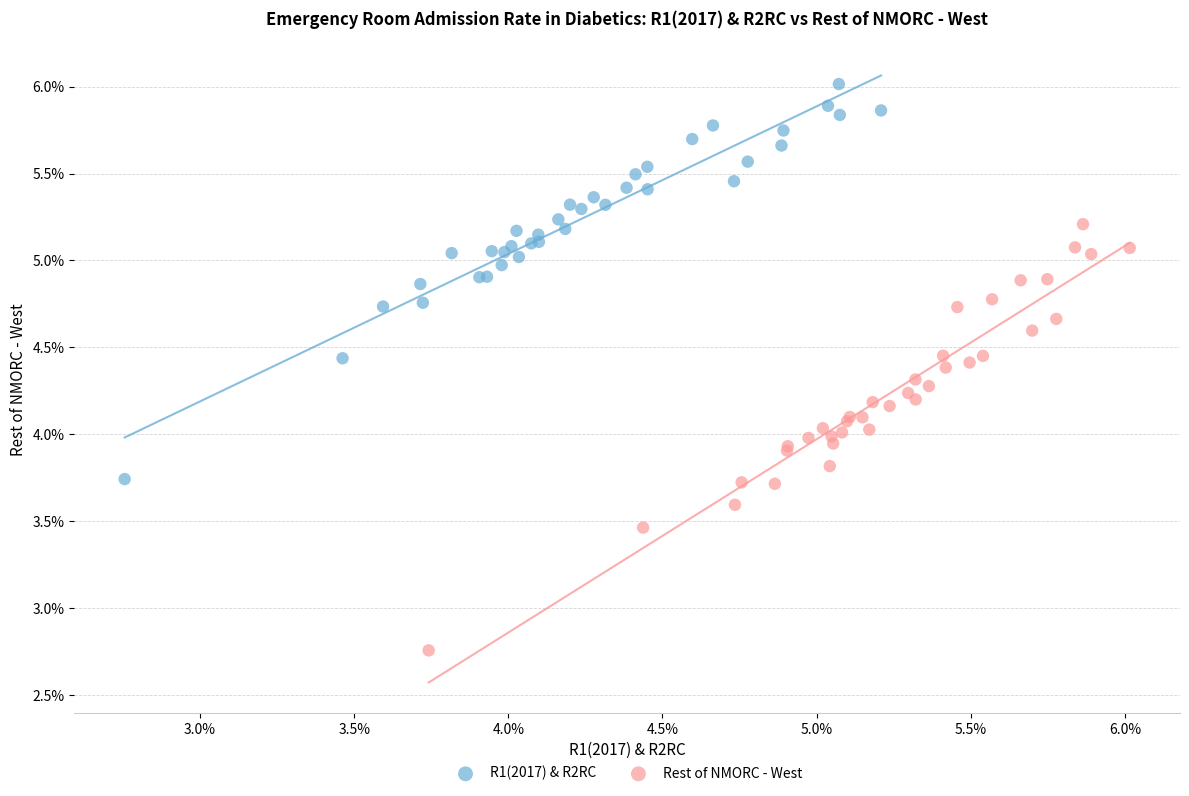

What are all the series names shown in the legend?

R1(2017) & R2RC, Rest of NMORC - West